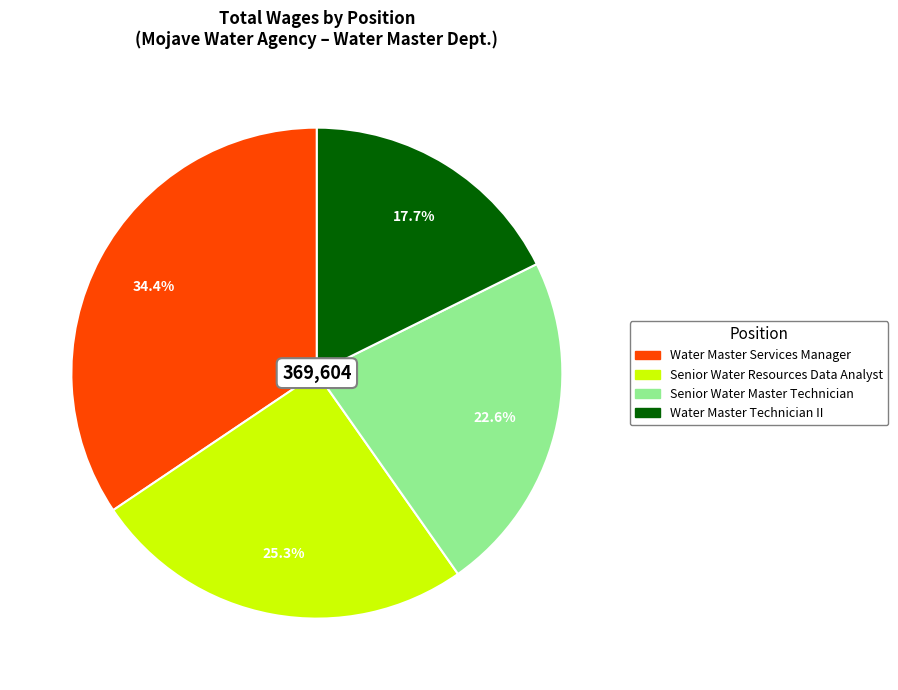

To the nearest percent, what is the combined percentage of Senior Water Master Technician and Water Master Technician II?

40%